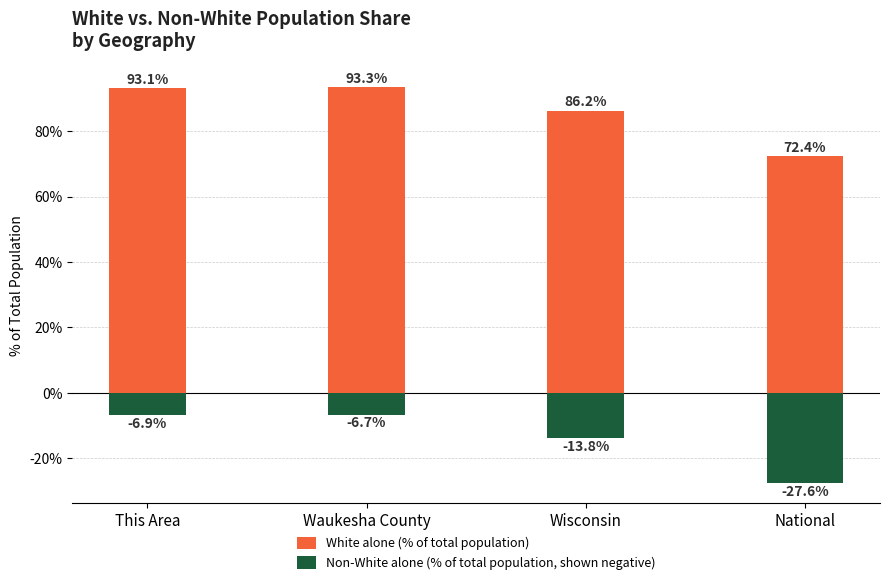

What is the total value across all series at This Area?

86.2